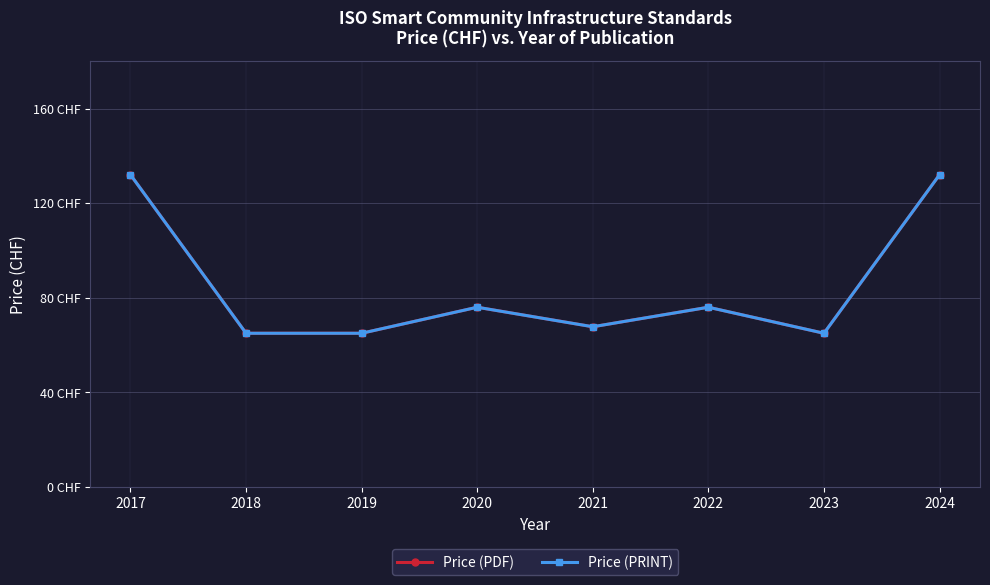

Is this an area chart (filled region under the line)?

No